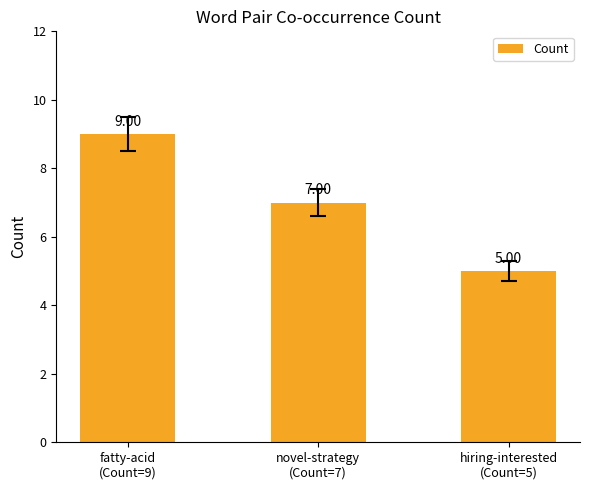

What value does the data have at novel-strategy
(Count=7)?

7